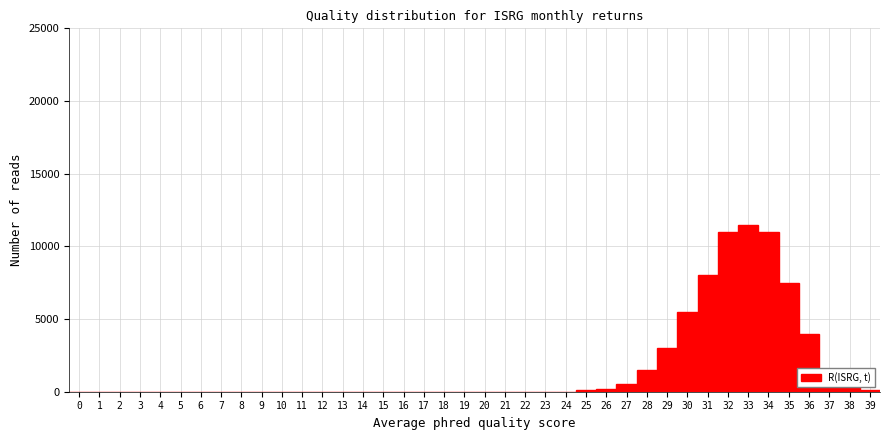

Reading left to right, list every bar in this chart as the range it spans on the x-axis followed by its height. The values are not printed on the chart, so give them approximately, as read against the axis.

-0.5 to 0.5: 0
0.5 to 1.5: 0
1.5 to 2.5: 0
2.5 to 3.5: 0
3.5 to 4.5: 0
4.5 to 5.5: 0
5.5 to 6.5: 0
6.5 to 7.5: 0
7.5 to 8.5: 0
8.5 to 9.5: 0
9.5 to 10.5: 0
10.5 to 11.5: 0
11.5 to 12.5: 0
12.5 to 13.5: 0
13.5 to 14.5: 0
14.5 to 15.5: 0
15.5 to 16.5: 0
16.5 to 17.5: 0
17.5 to 18.5: 0
18.5 to 19.5: 0
19.5 to 20.5: 0
20.5 to 21.5: 0
21.5 to 22.5: 0
22.5 to 23.5: 0
23.5 to 24.5: 0
24.5 to 25.5: under 500
25.5 to 26.5: under 500
26.5 to 27.5: 500
27.5 to 28.5: 1500
28.5 to 29.5: 3000
29.5 to 30.5: 5500
30.5 to 31.5: 8000
31.5 to 32.5: 11000
32.5 to 33.5: 11500
33.5 to 34.5: 11000
34.5 to 35.5: 7500
35.5 to 36.5: 4000
36.5 to 37.5: 1000
37.5 to 38.5: 500
38.5 to 39.5: under 500